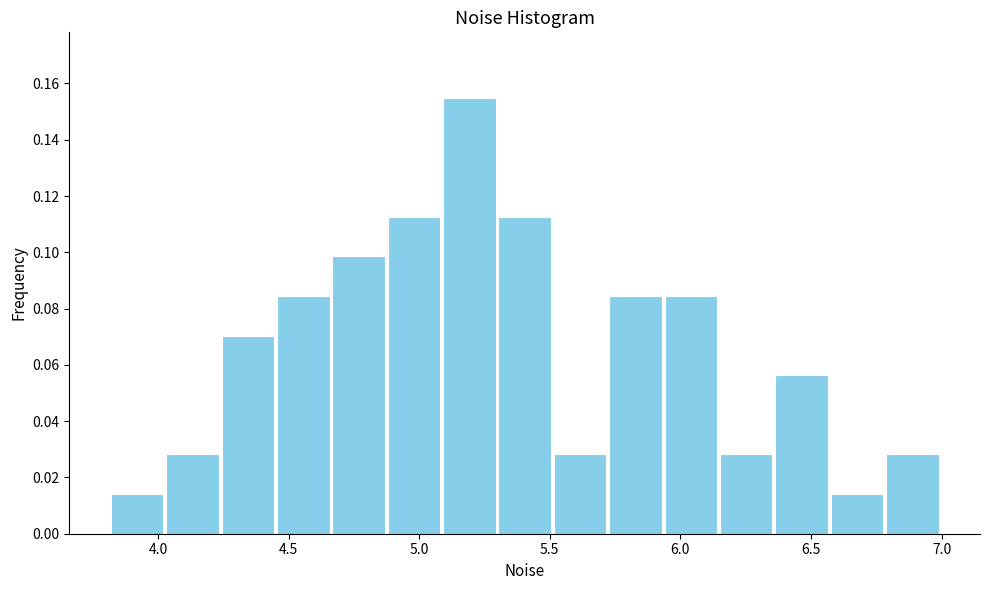

What is the height of the bar covering 4.65 to 4.85 on the x-axis? Neither the bar edges nor the heights are printed on the chart, so give them approximately, as read against the axes.

0.098